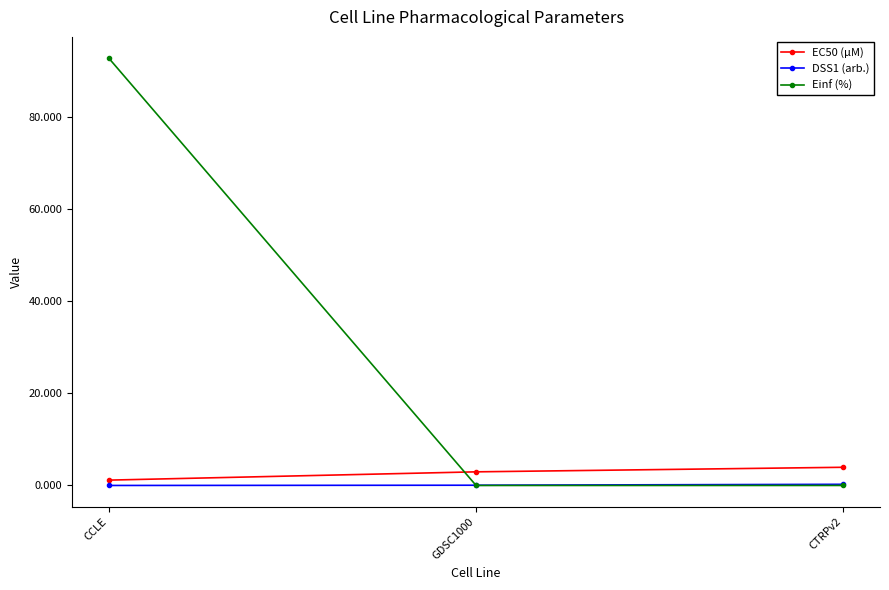

What is the label of the 2nd point from the right?

GDSC1000